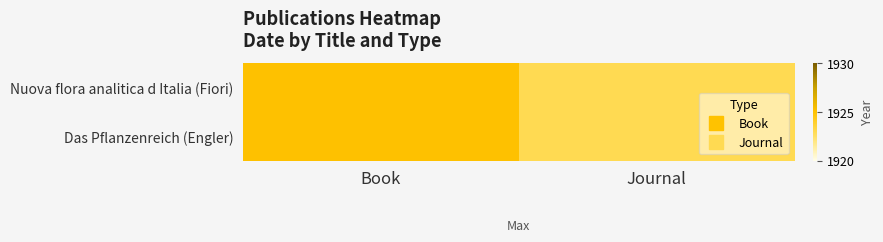

Reading right to left, what are all the values shown in this chart?

Nuova flora analitica d Italia (Fiori): Journal=1923	Book=1925
Das Pflanzenreich (Engler): Journal=1923	Book=1925